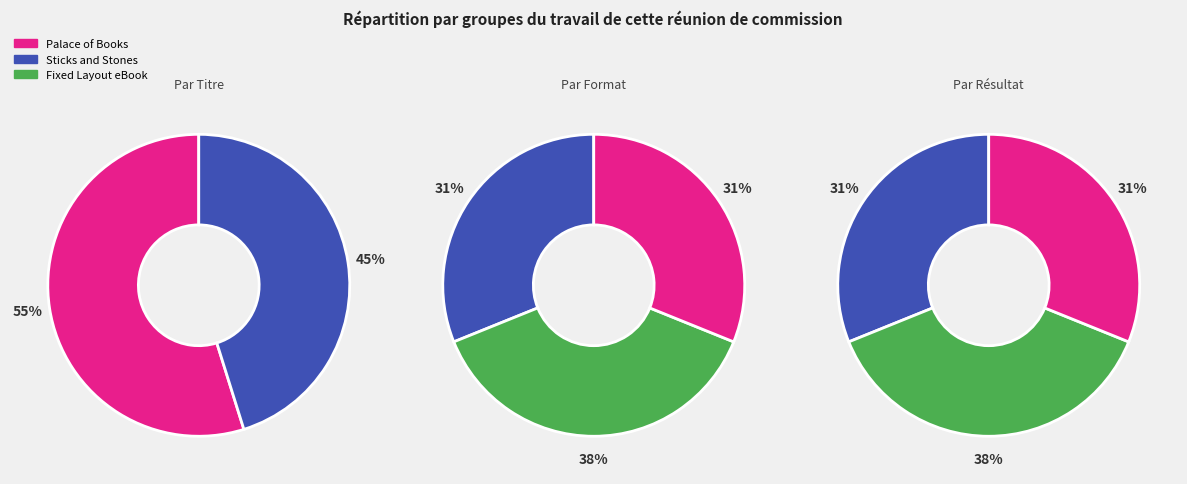

Between Palace of Books and Sticks and Stones, which series saw the biggest shift?

Palace of Books